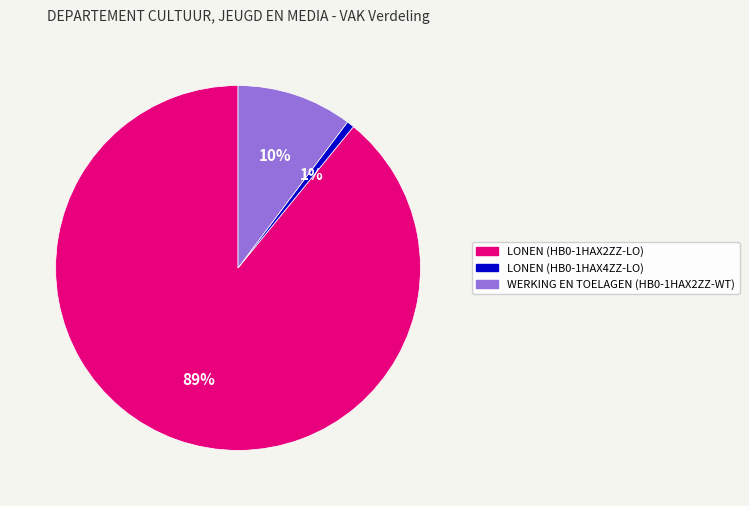

What percentage is the LONEN (HB0-1HAX2ZZ-LO) slice, to the nearest percent?

89%